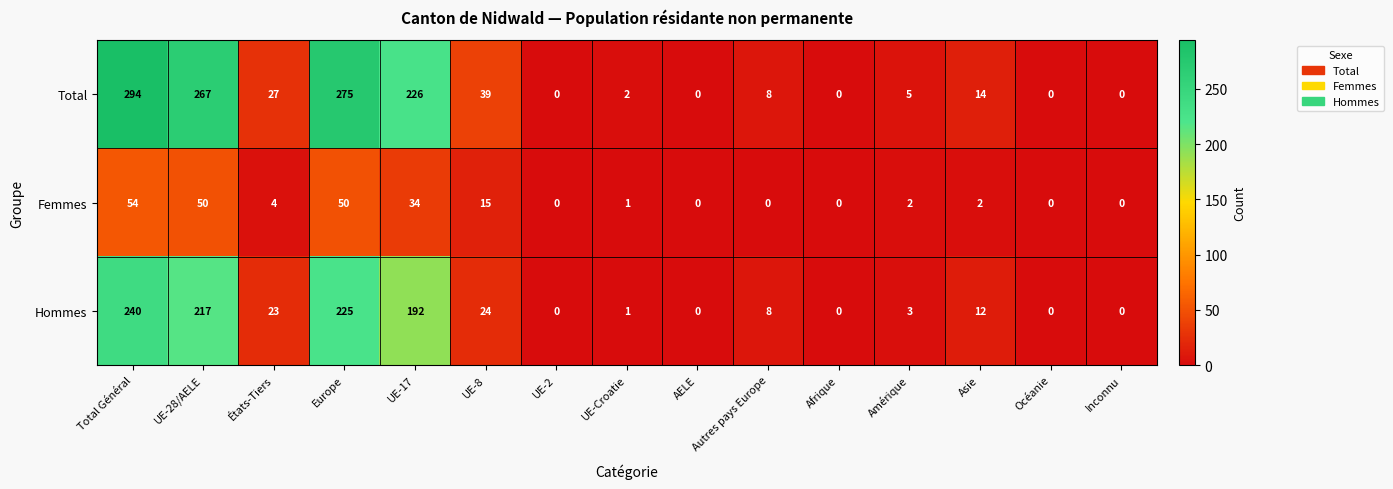

Where does the Femmes series first go above 2?

Total Général